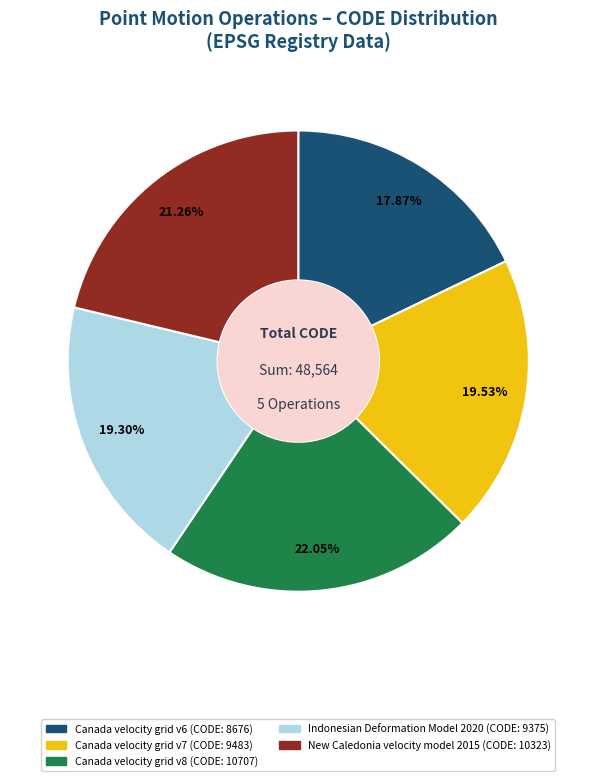

Is Canada velocity grid v6 the majority of the pie?

No